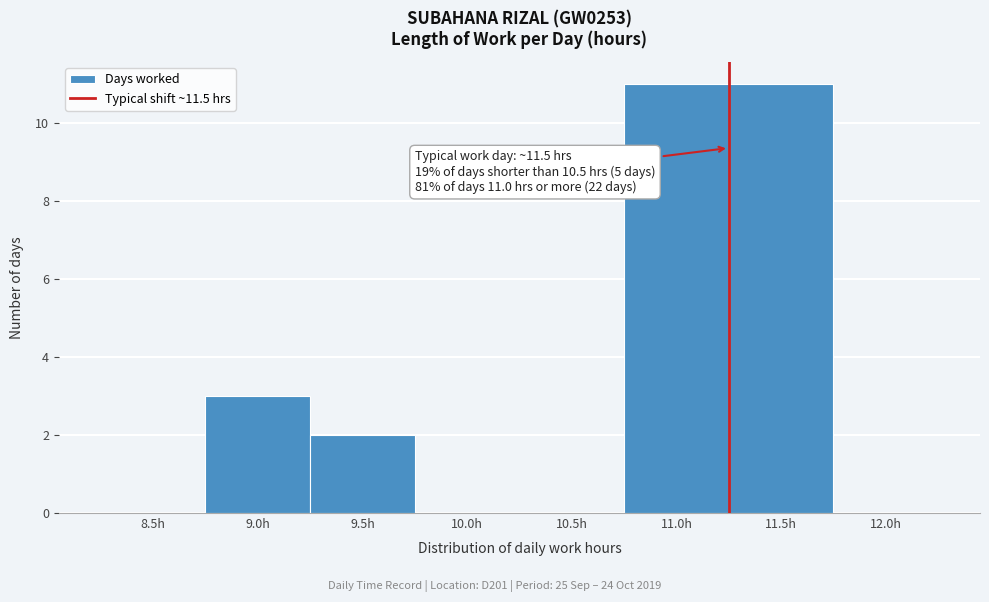

Reading left to right, extract all data points from this chart.

8.5h=0	9.0h=3	9.5h=2	10.0h=0	10.5h=0	11.0h=11	11.5h=11	12.0h=0